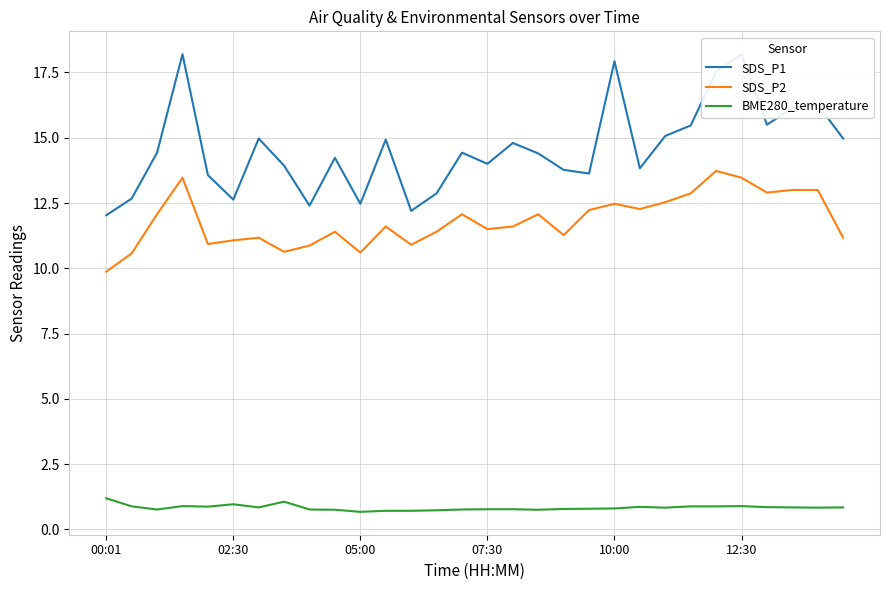

True or false: SDS_P1 has more than 0 interior local peaks.

True